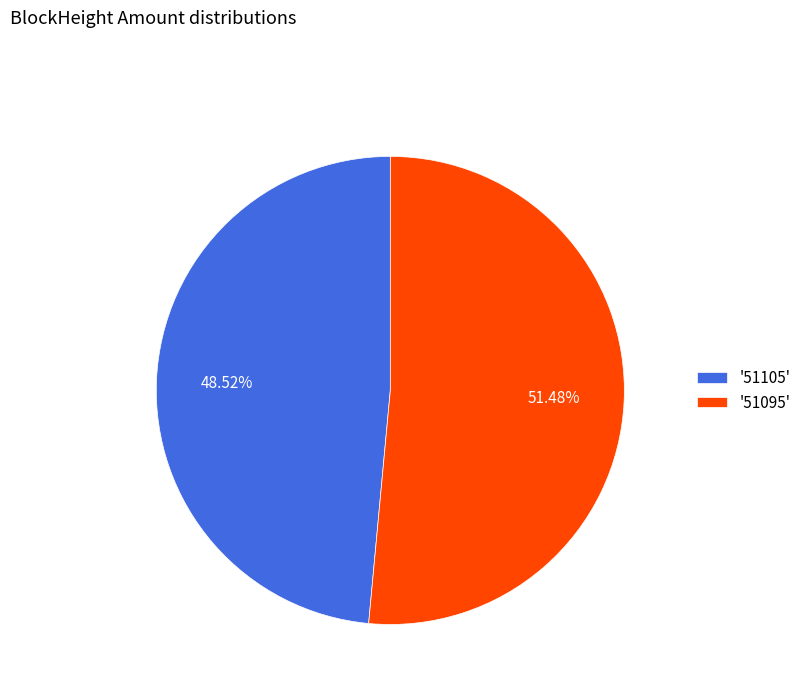

Is the sum of '51105' and '51095' greater than half?

Yes